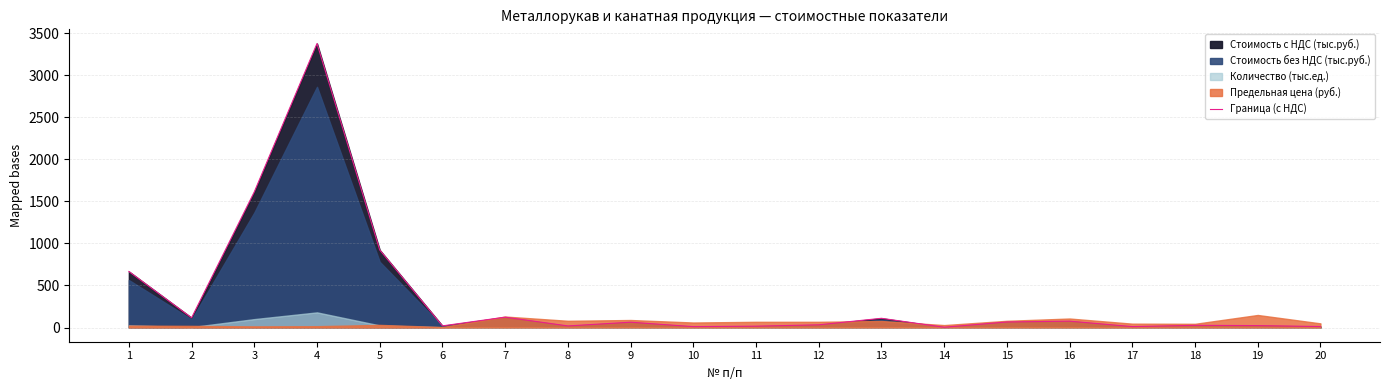

How many interior local valleys (lower than both neighbors) does the data have?

6